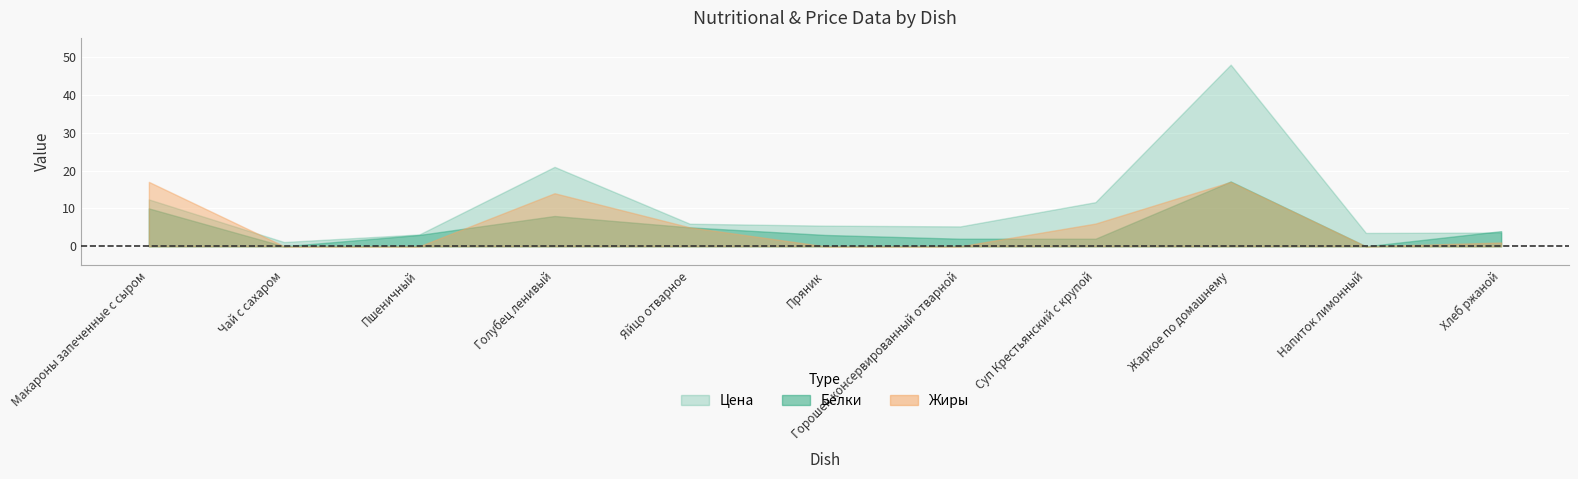

What is the label of the 5th point from the right?

Горошек консервированный отварной